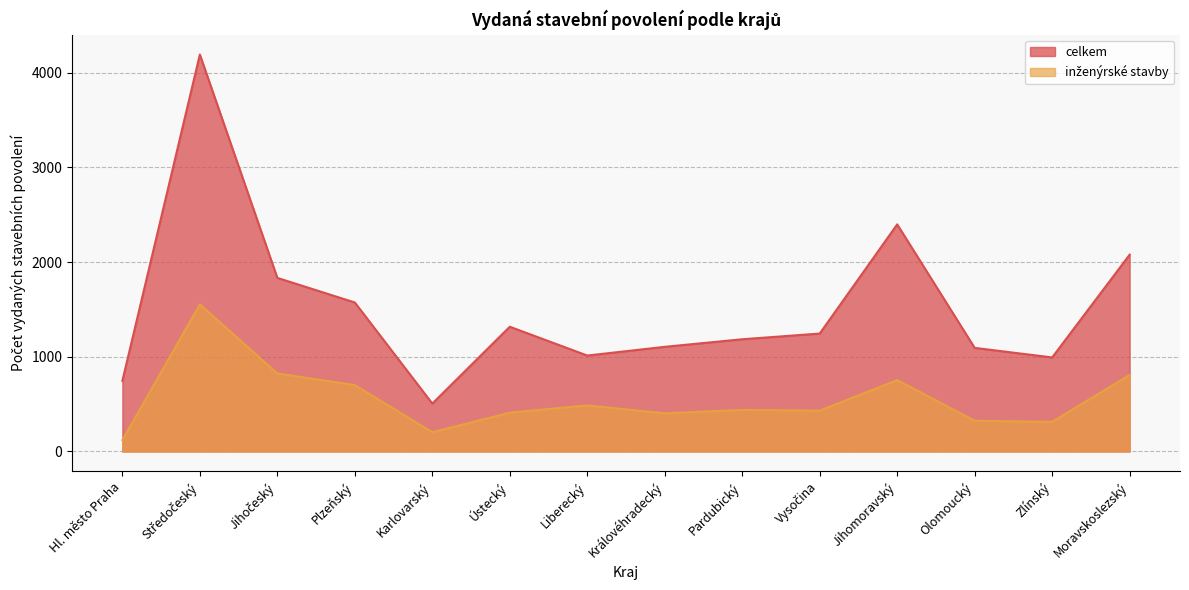

Where does the celkem series first go above 1245?

Středočeský